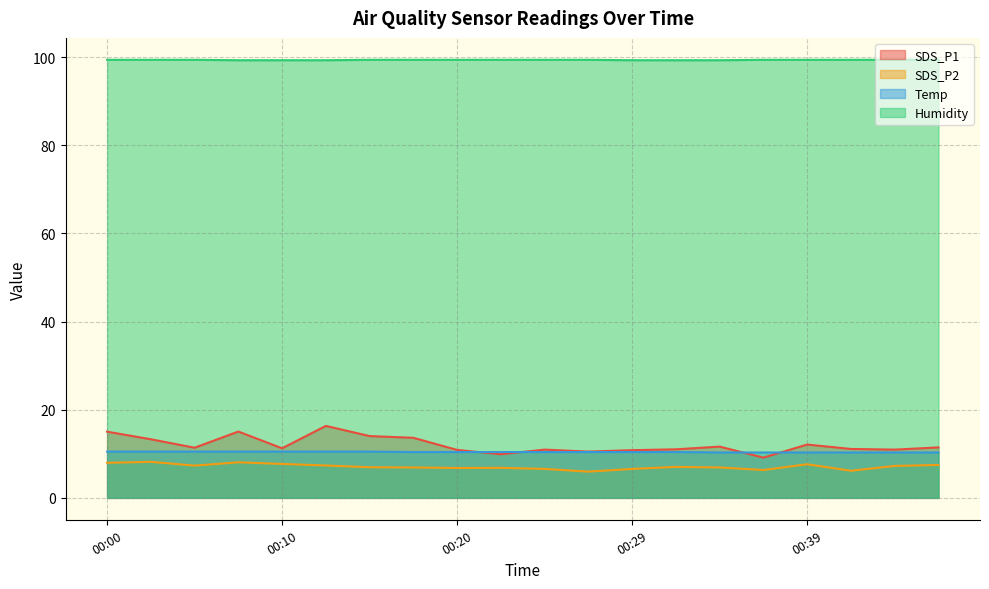

At 00:05, list the series in order from smallest to largest.

SDS_P2, Temp, SDS_P1, Humidity